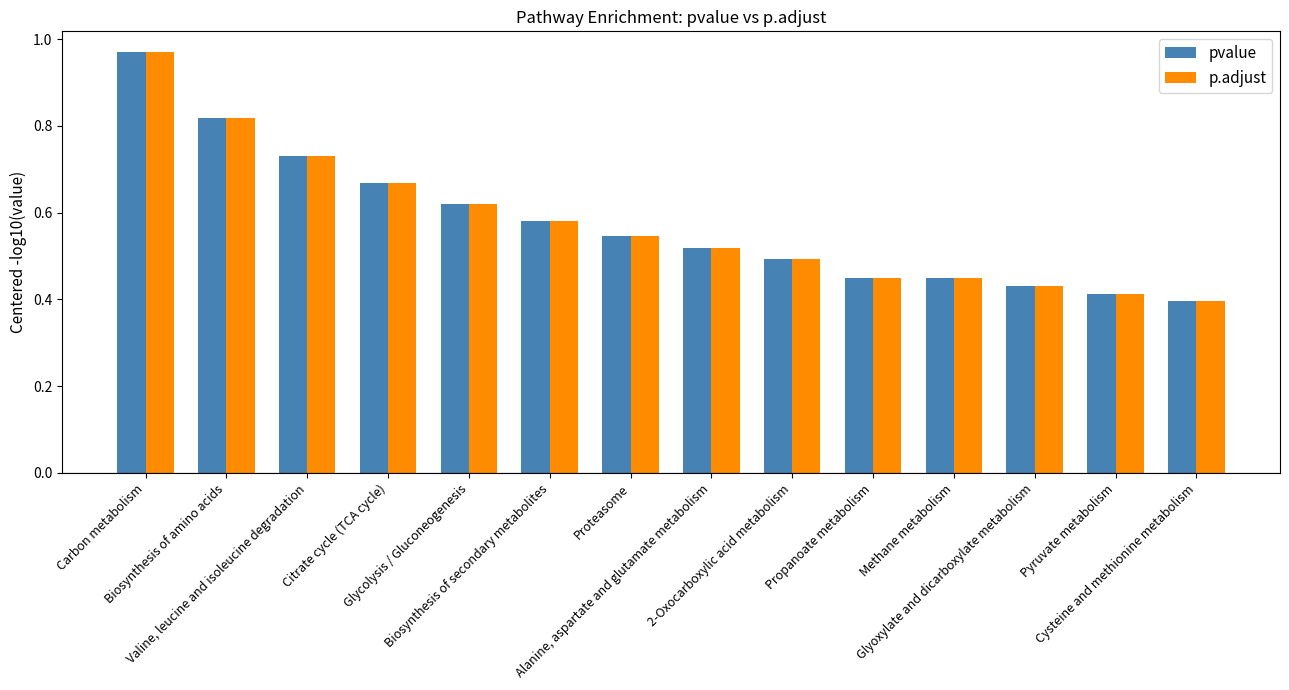

What is the sum of all pvalue values?

8.1